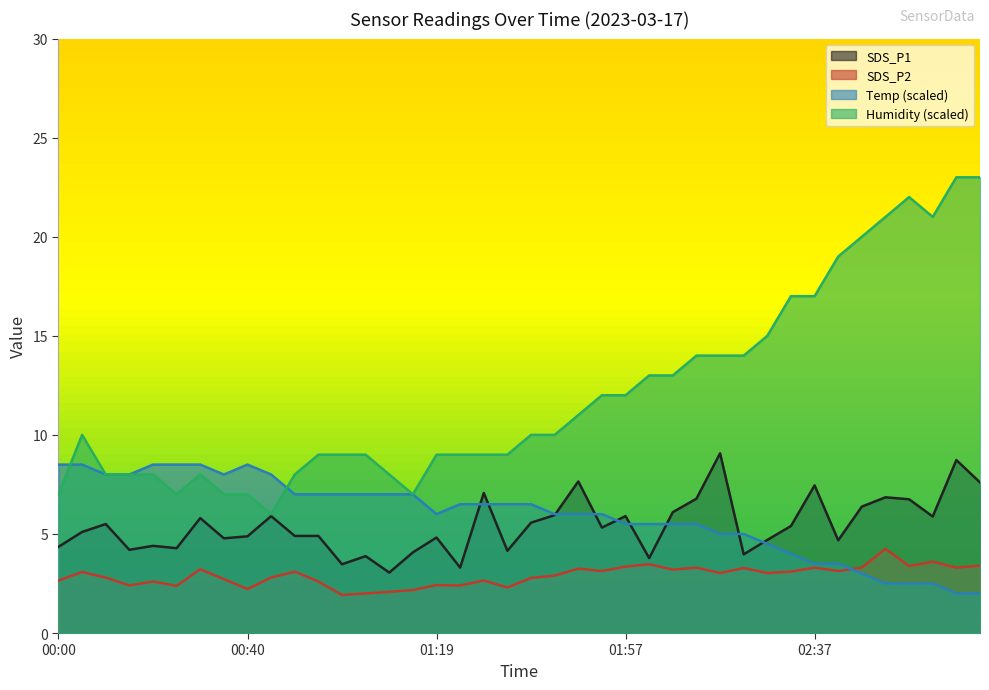

Which series has the largest total across all categories?

Humidity (scaled)